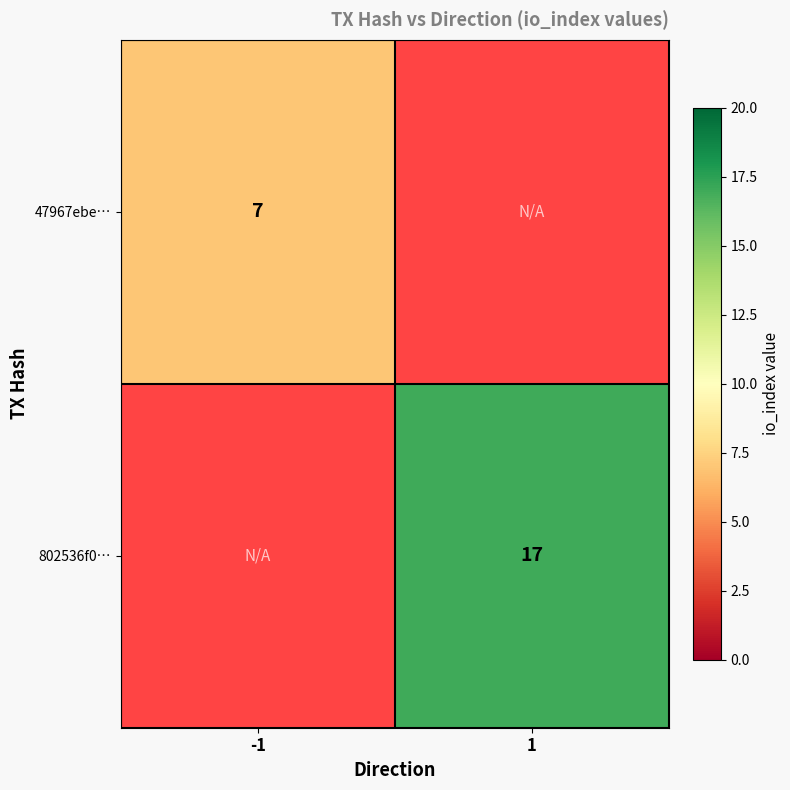

The value of 802536f0… at 1 is 17. True or false?

True